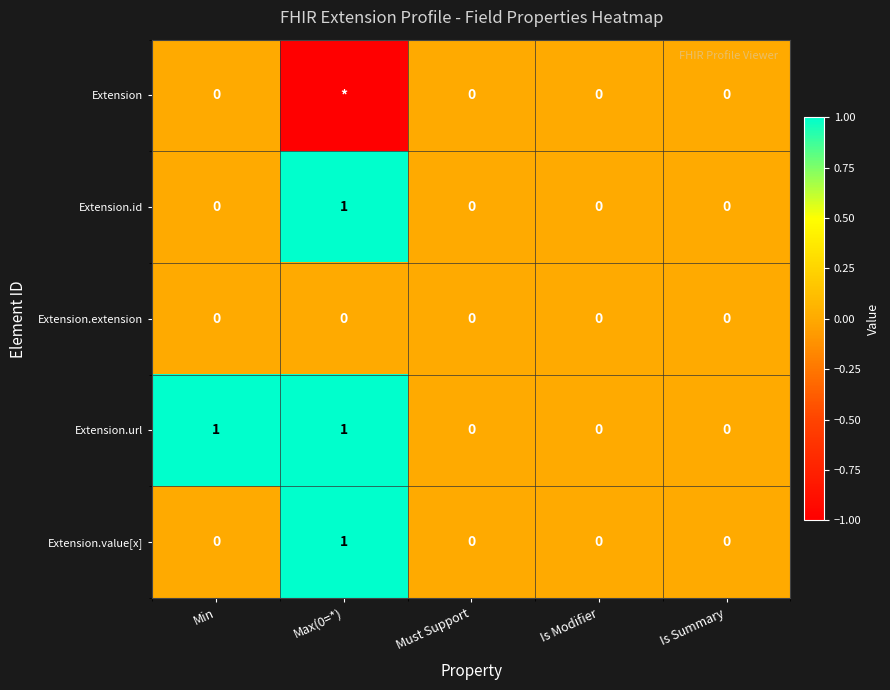

What is the total value across all series at Min?

1